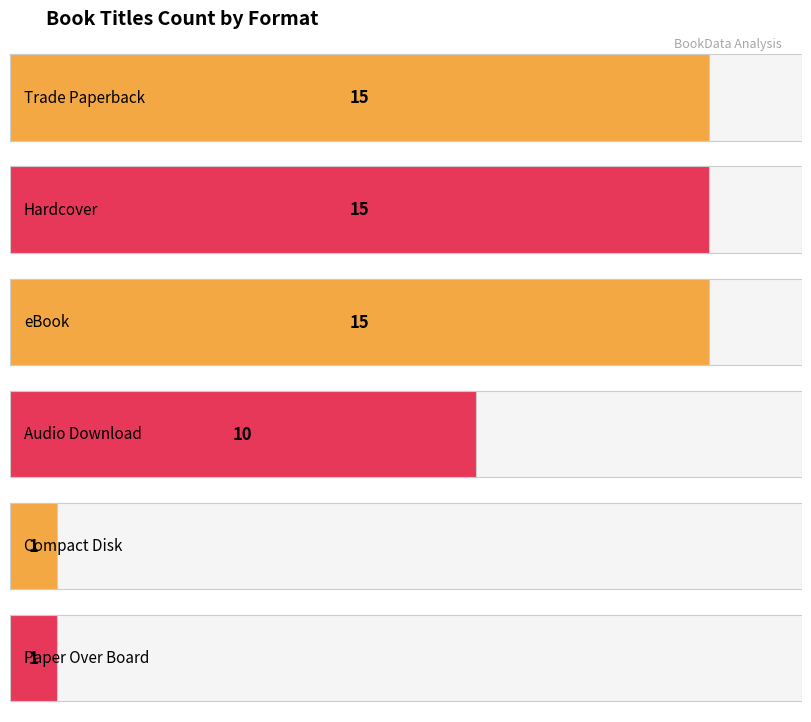

At which label is the value closest to 8?

Audio Download